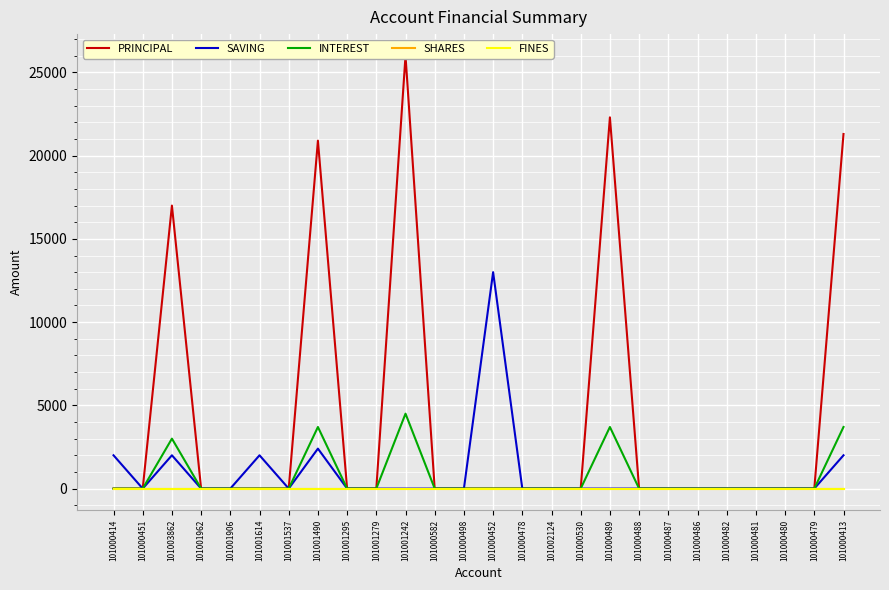

True or false: INTEREST and SAVING cross at least once.

False